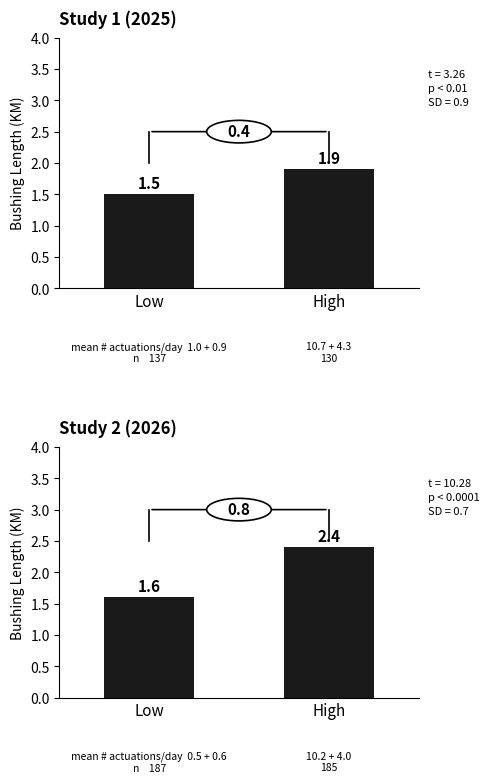

At how many categories does at least one series exceed 1?

2